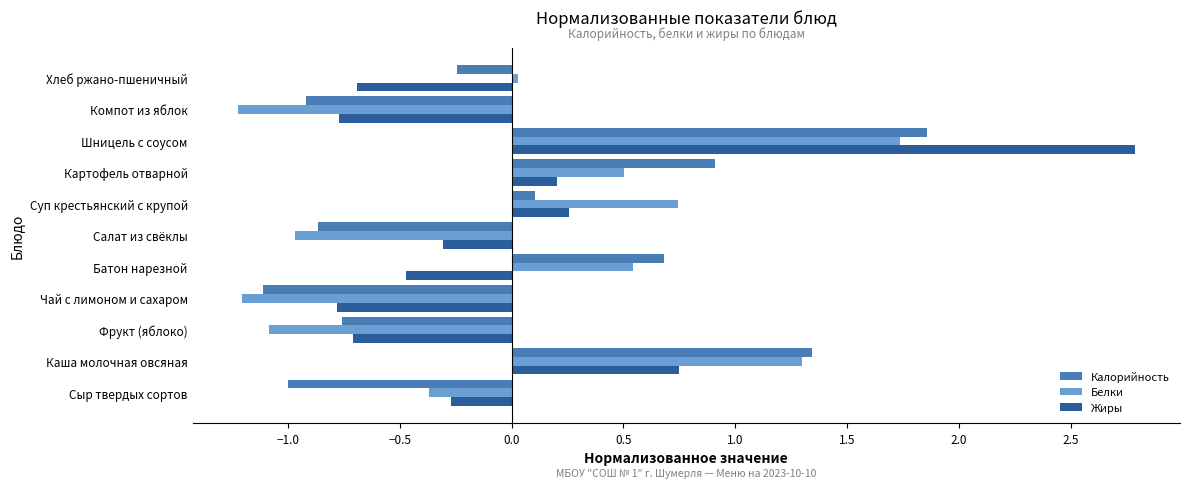

At how many categories does at least one series exceed 0?

6